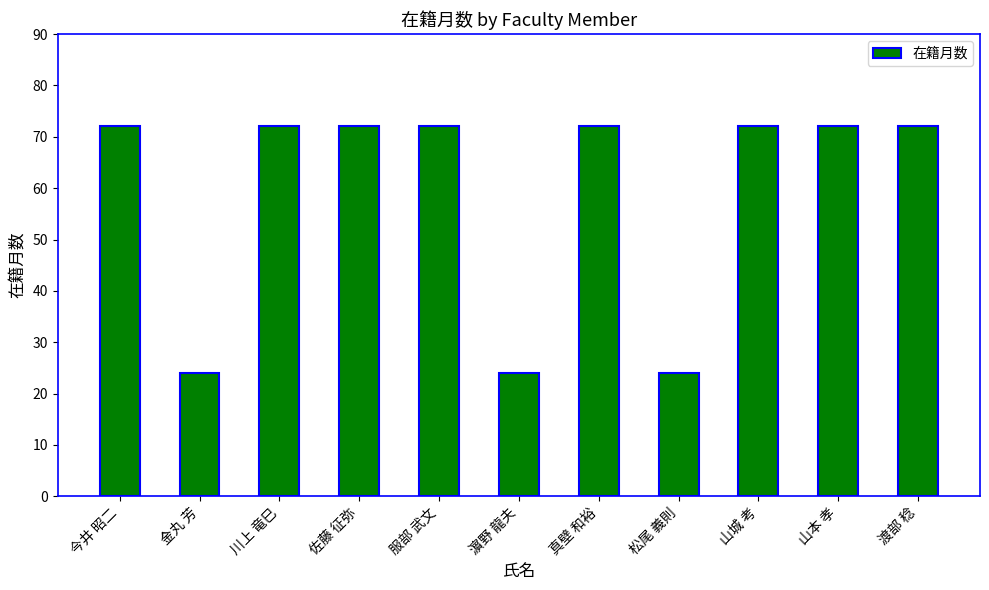

What is the sum of all values?

648